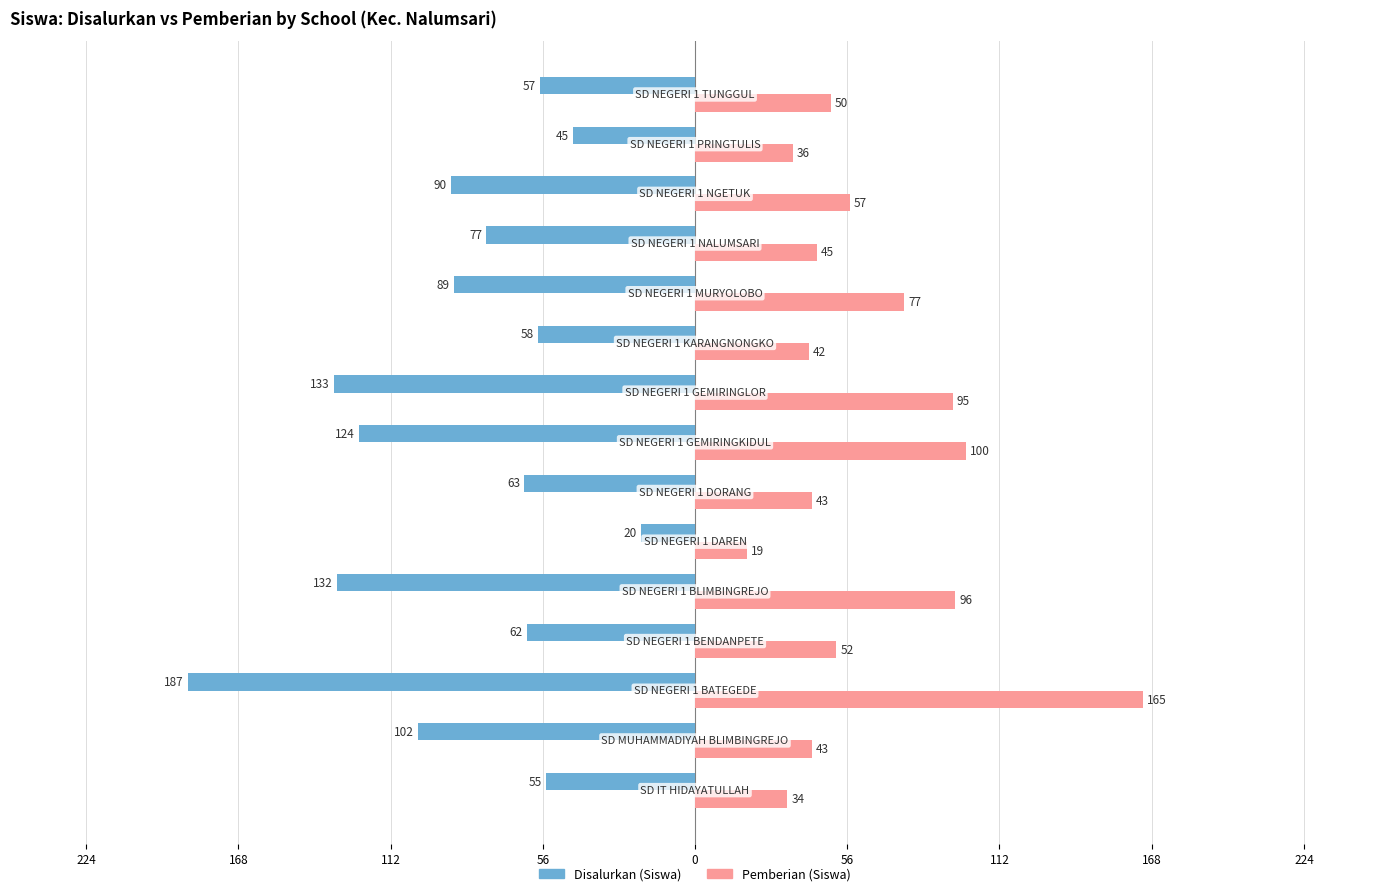

What are all the series names shown in the legend?

Disalurkan (Siswa), Pemberian (Siswa)